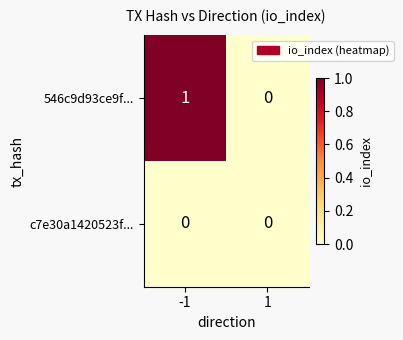

At which category is the sum across all series the highest?

-1